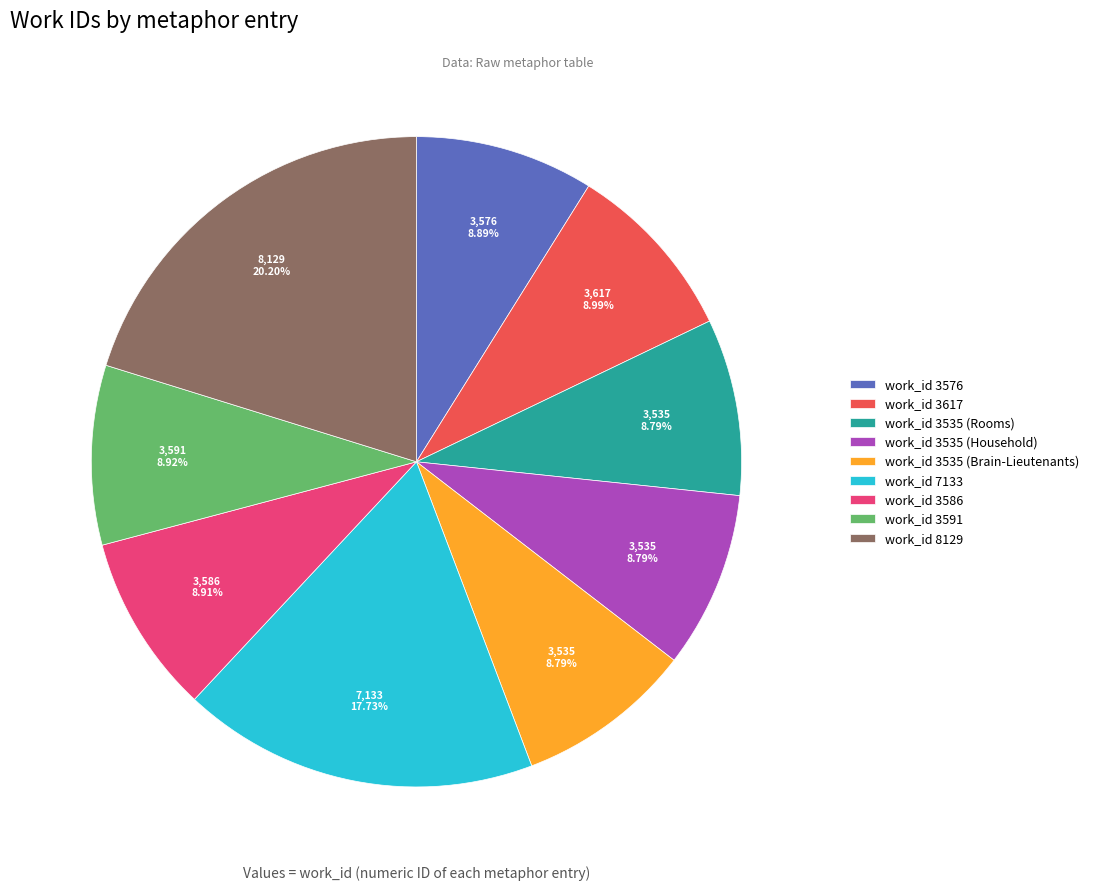

Is it true that work_id 8129 is 20% of the pie?

True